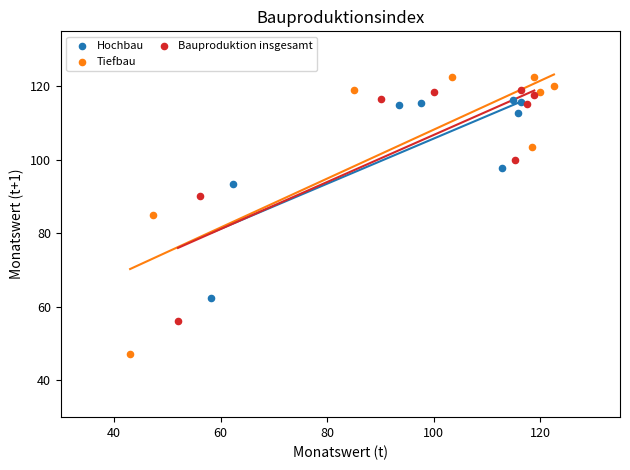

Which series contains the lowest Y value?

Tiefbau